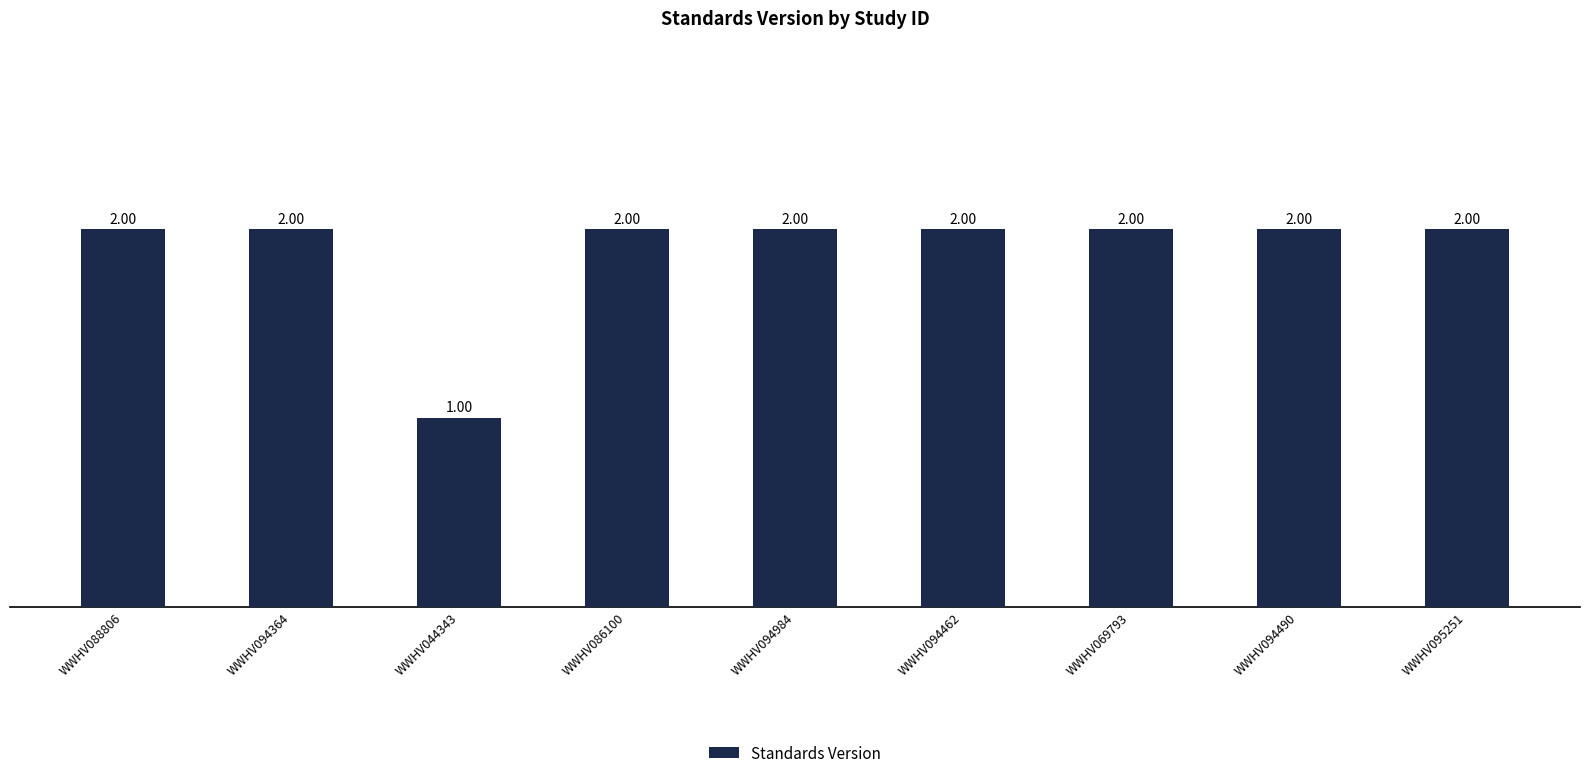

The chart shows a value of 2 at WWHV094984. True or false?

True